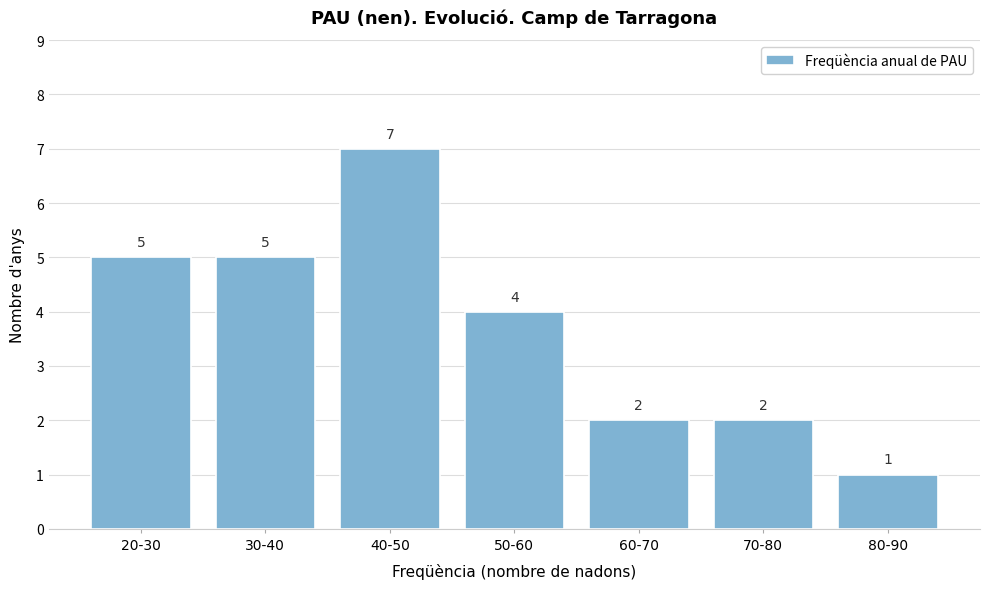

Reading right to left, what are all the values shown in this chart?

80-90=1	70-80=2	60-70=2	50-60=4	40-50=7	30-40=5	20-30=5